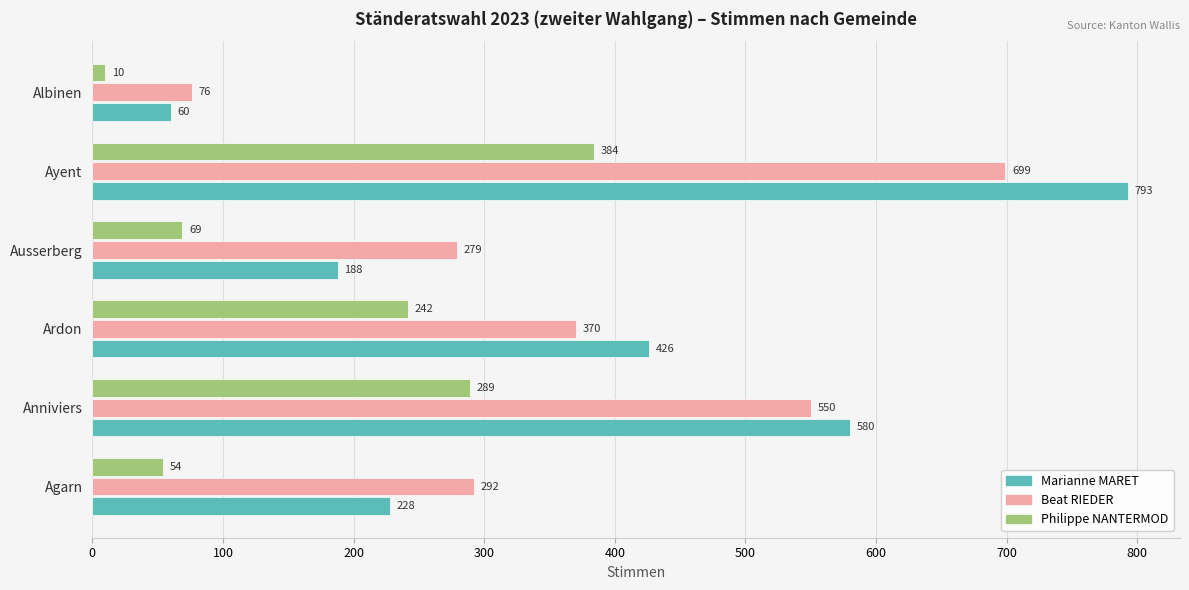

Which label corresponds to the largest value in the chart?

Ayent